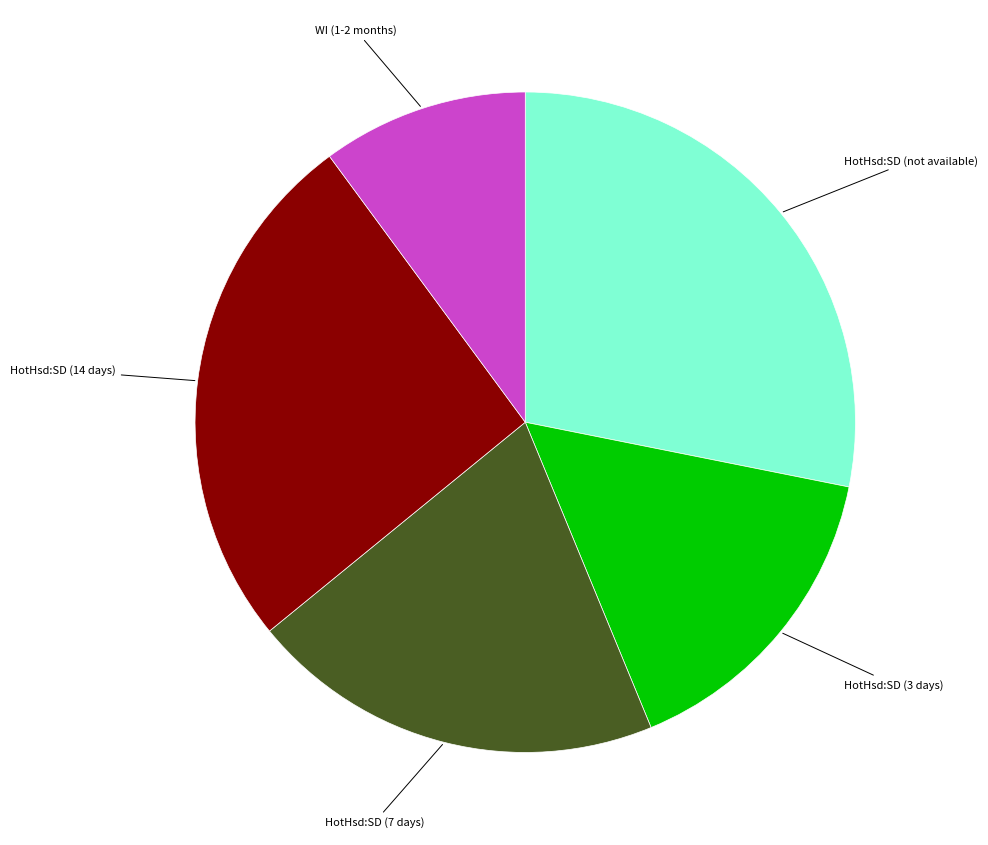

Does HotHsd:SD (7 days) account for over 50% of the chart?

No